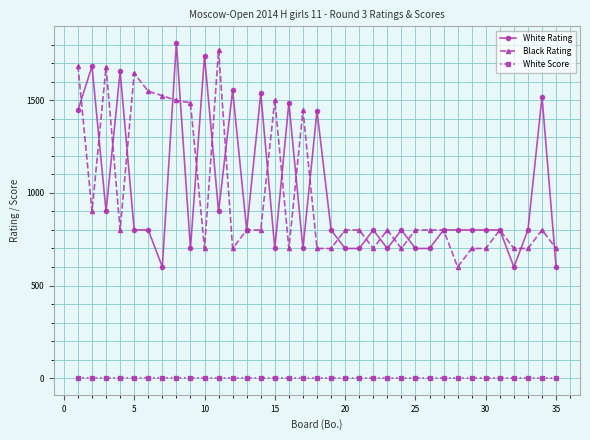

What is the value of the Black Rating point at the 21st from the left?

800.0